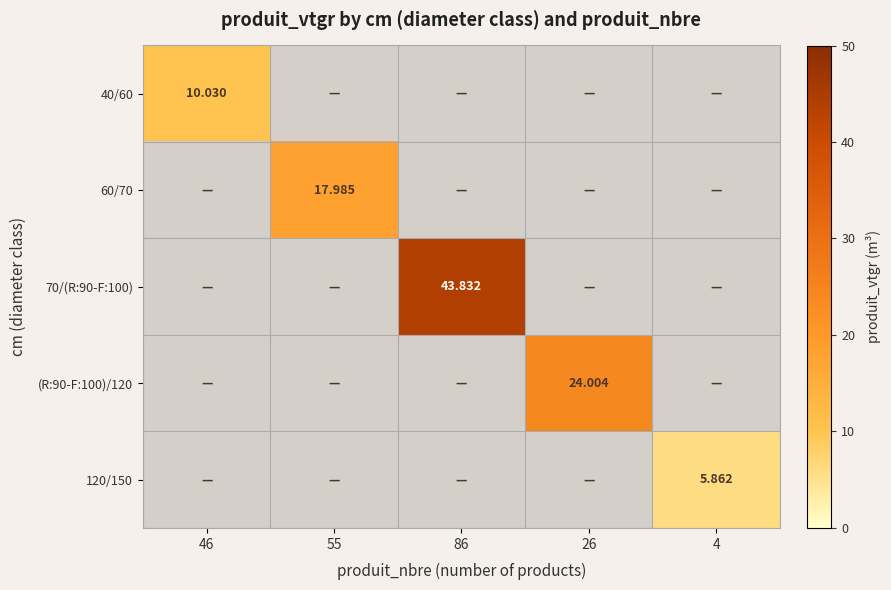

List the series in order of their peak value, highest first.

70/(R:90-F:100), (R:90-F:100)/120, 60/70, 40/60, 120/150